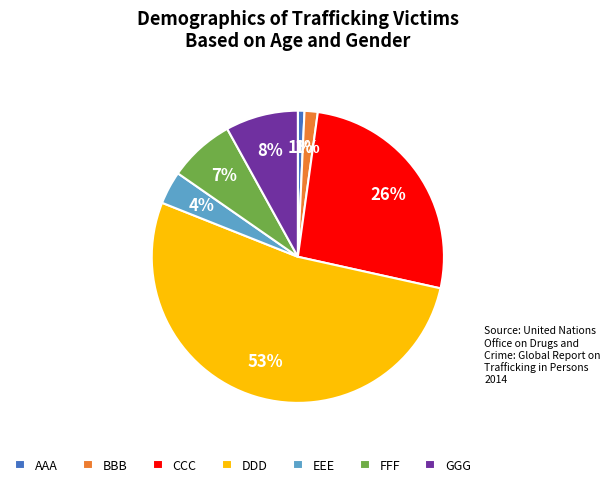

Which has a higher value, GGG or CCC?

CCC